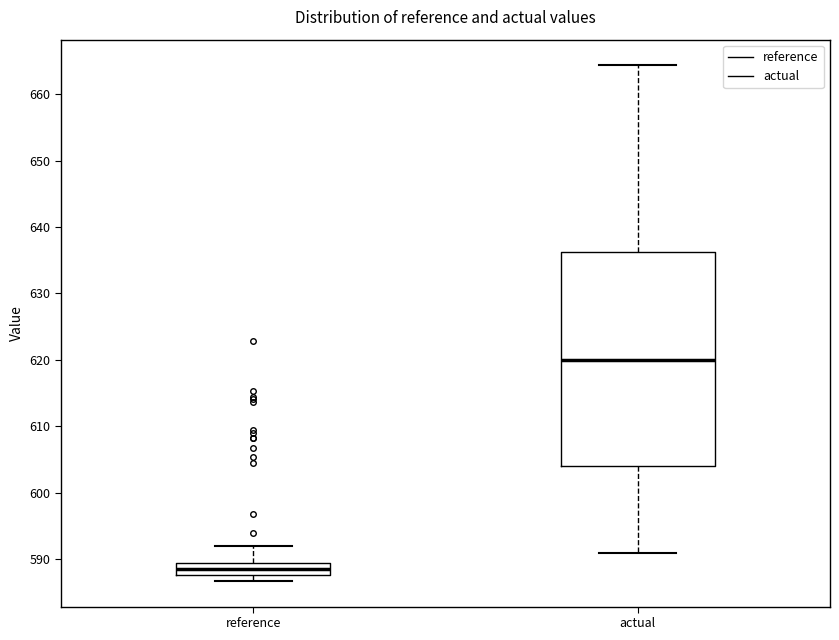

Which box is the tallest, from its lower edge to its upper edge?

actual